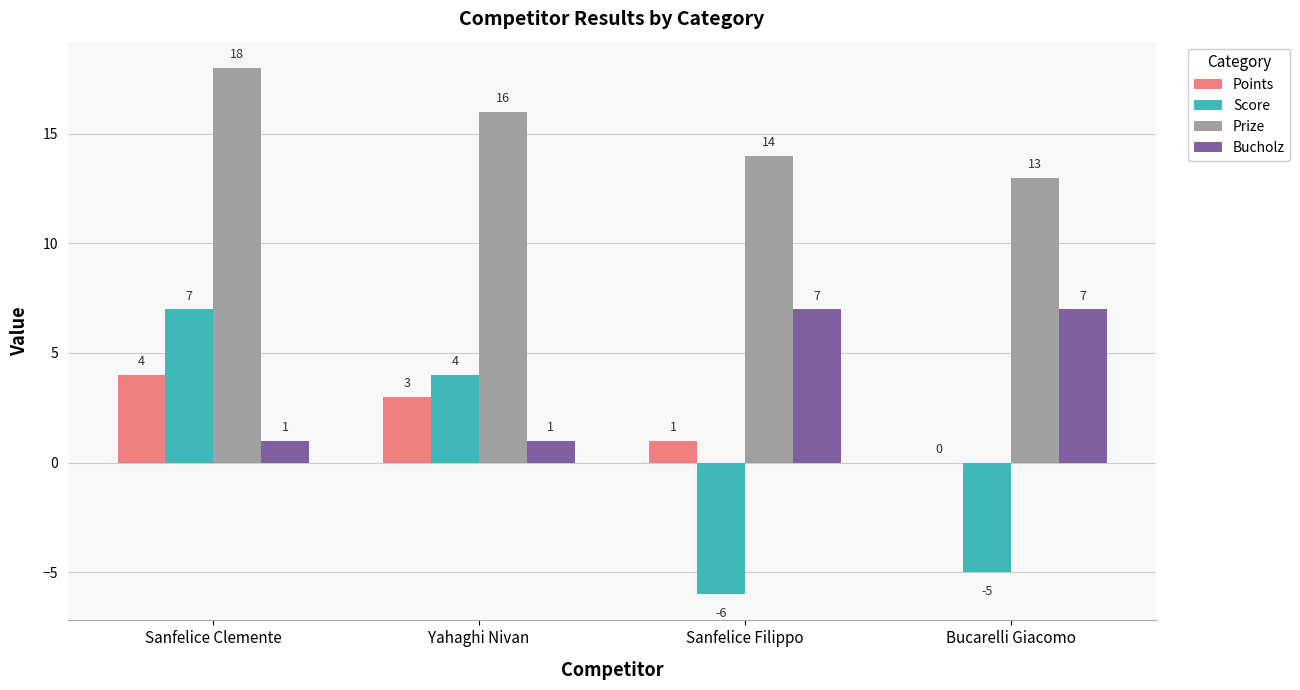

Reading right to left, transcribe all the data shown in this chart.

Points: 0	1	3	4
Score: -5	-6	4	7
Prize: 13	14	16	18
Bucholz: 7	7	1	1